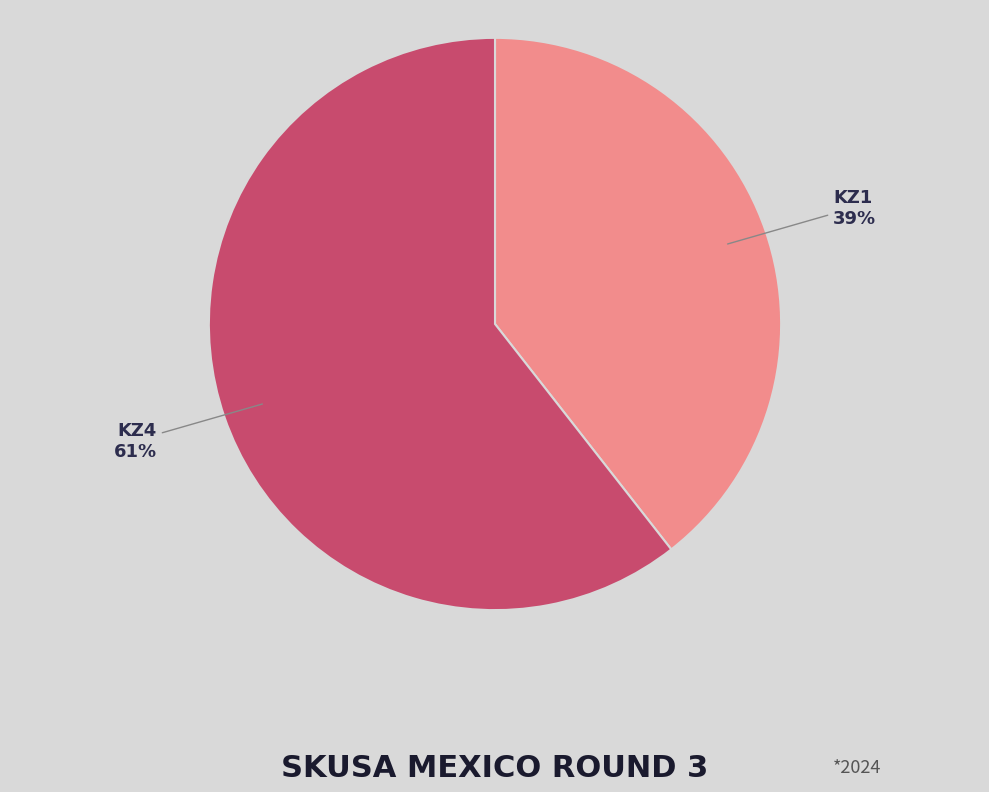

Is there a majority slice in this chart?

Yes